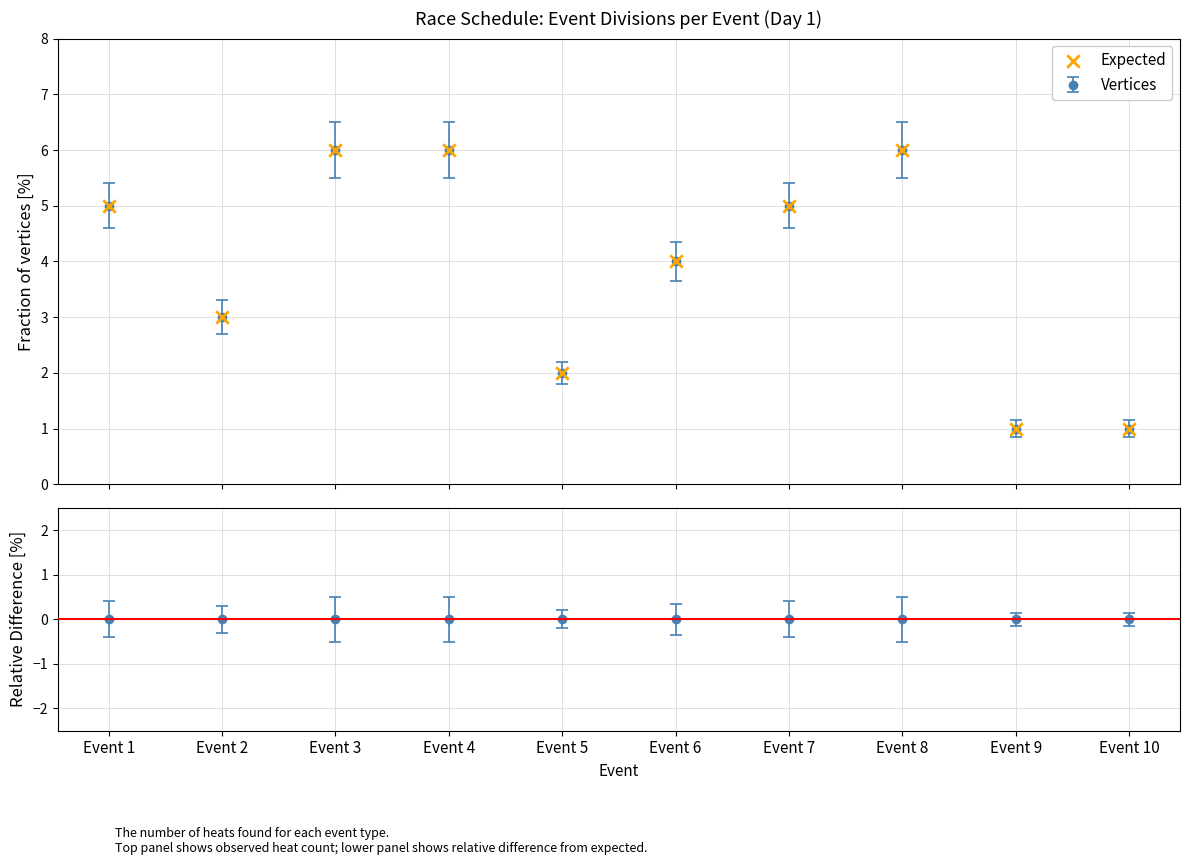

What is the difference between the second highest and minimum values?

5